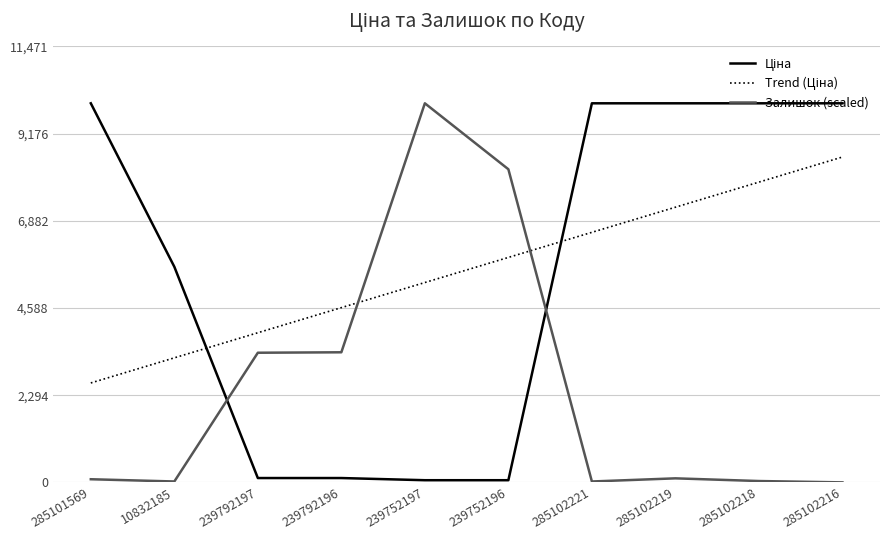

The value of Залишок (scaled) at 285102218 is 35.4. True or false?

True